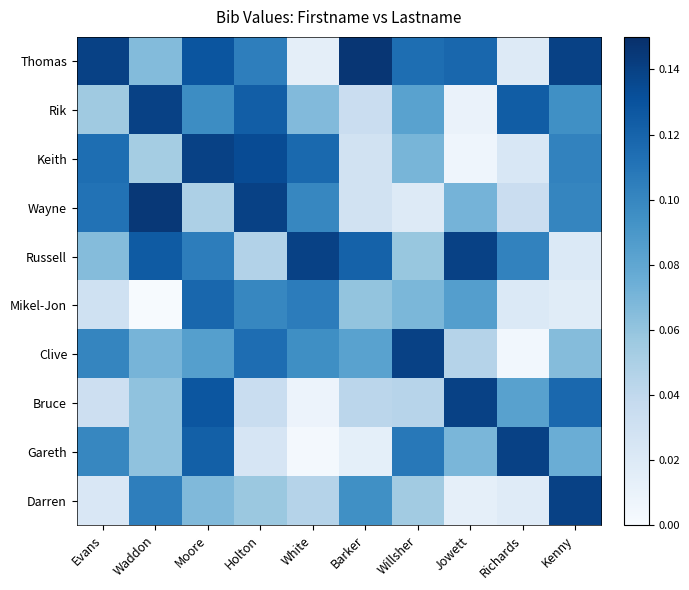

Which series has the largest total across all categories?

Thomas